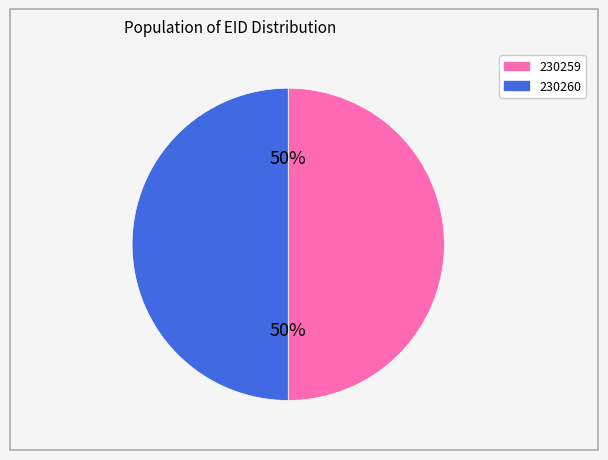

Count the number of slices in the pie.

2